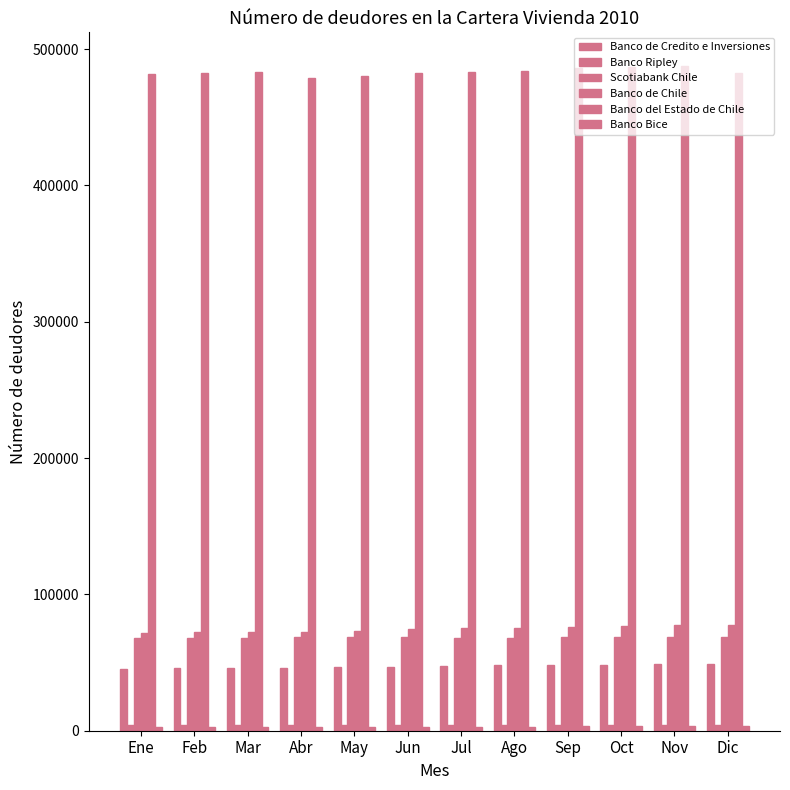

How many groups of bars are there?

12